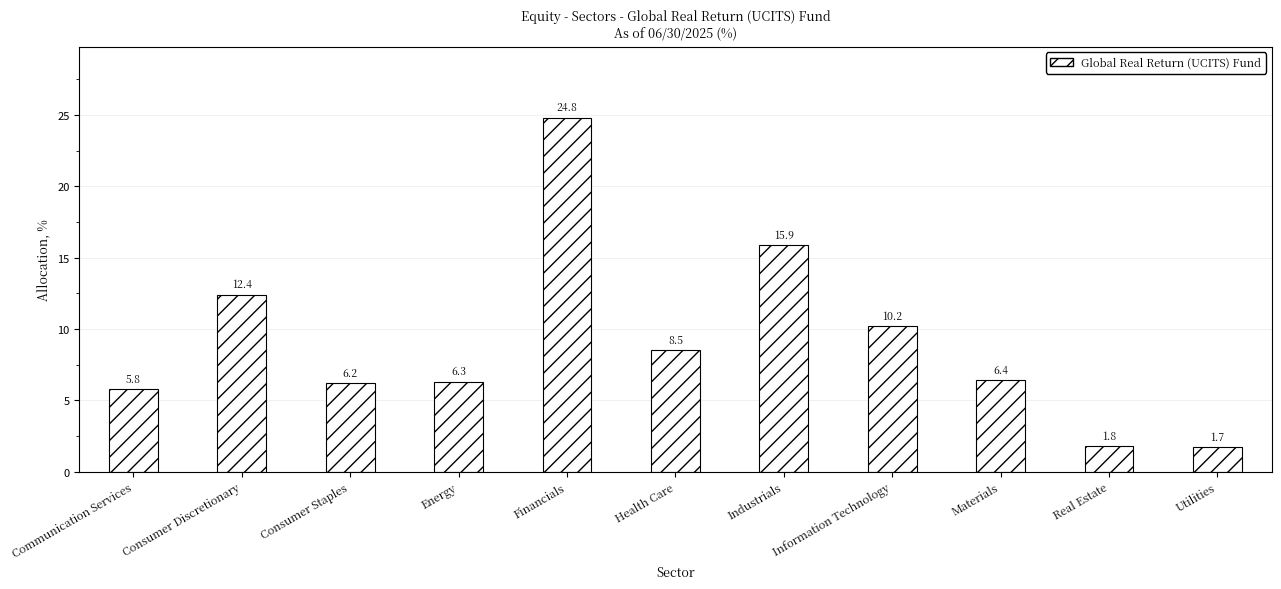

What is the smallest value displayed?

1.7